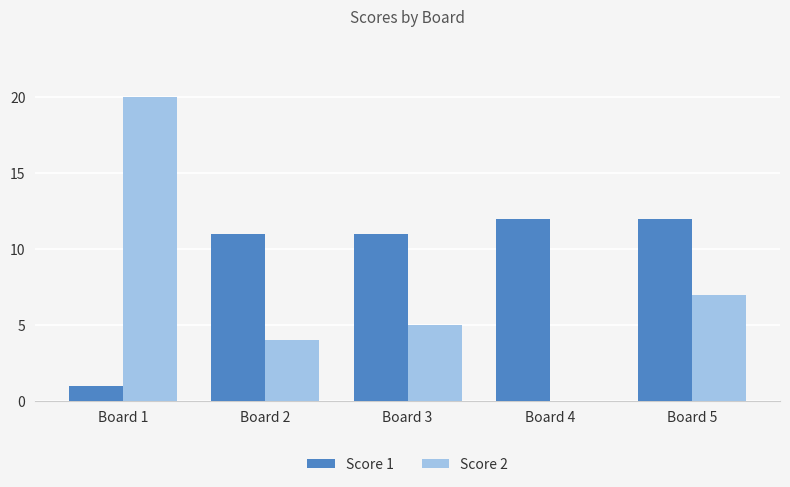

Reading right to left, what are all the values shown in this chart?

Score 1: 12	12	11	11	1
Score 2: 7	0	5	4	20